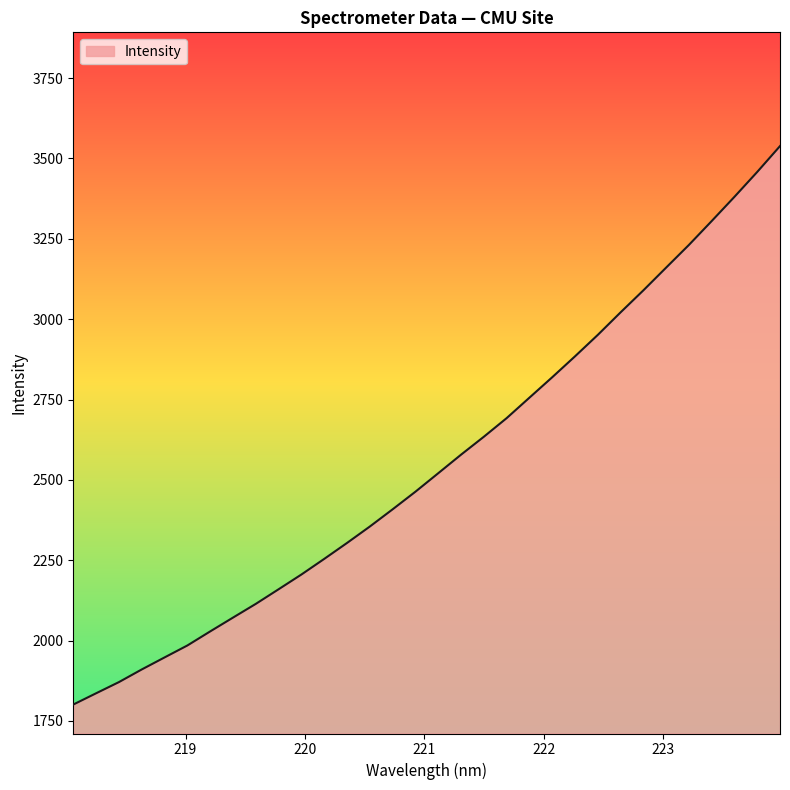

What is the difference between the maximum and minimum values?

1737.3